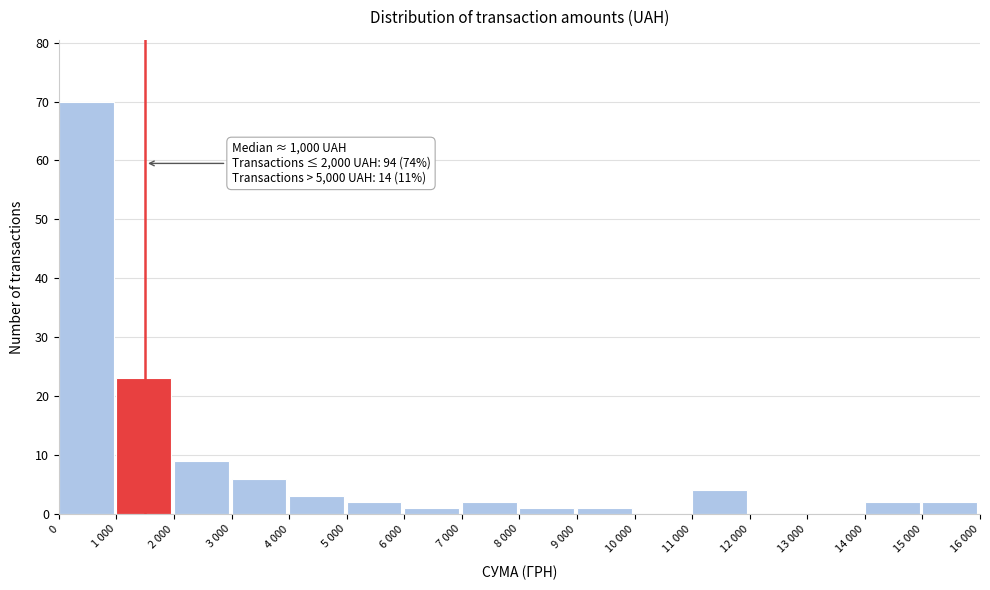

Reading left to right, extract all data points from this chart.

0=70	1 000=23	2 000=9	3 000=6	4 000=3	5 000=2	6 000=1	7 000=2	8 000=1	9 000=1	10 000=0	11 000=4	12 000=0	13 000=0	14 000=2	15 000=2